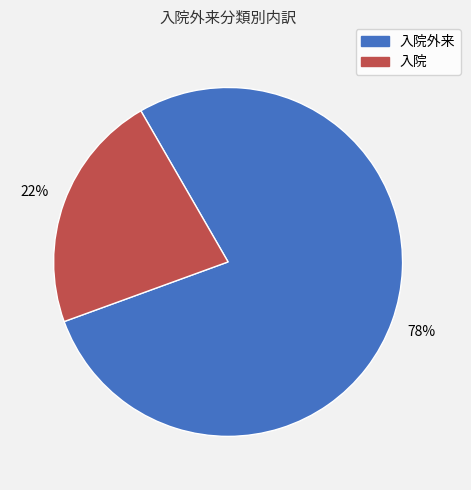

True or false: 入院 accounts for 13% of the total.

False